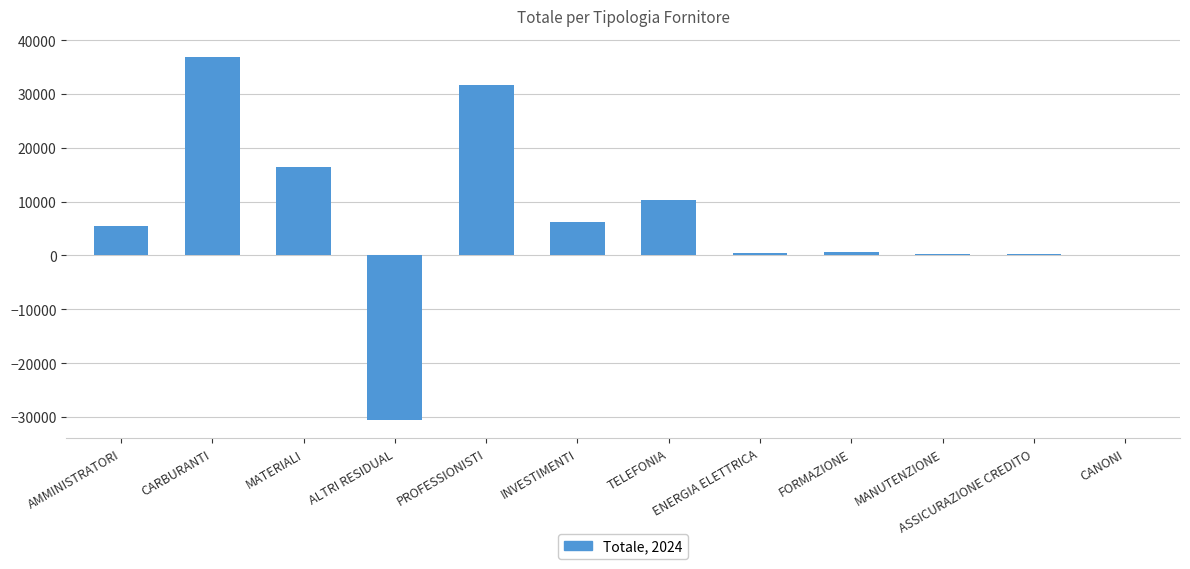

True or false: the data shows -54268.5 at ALTRI RESIDUAL.

False